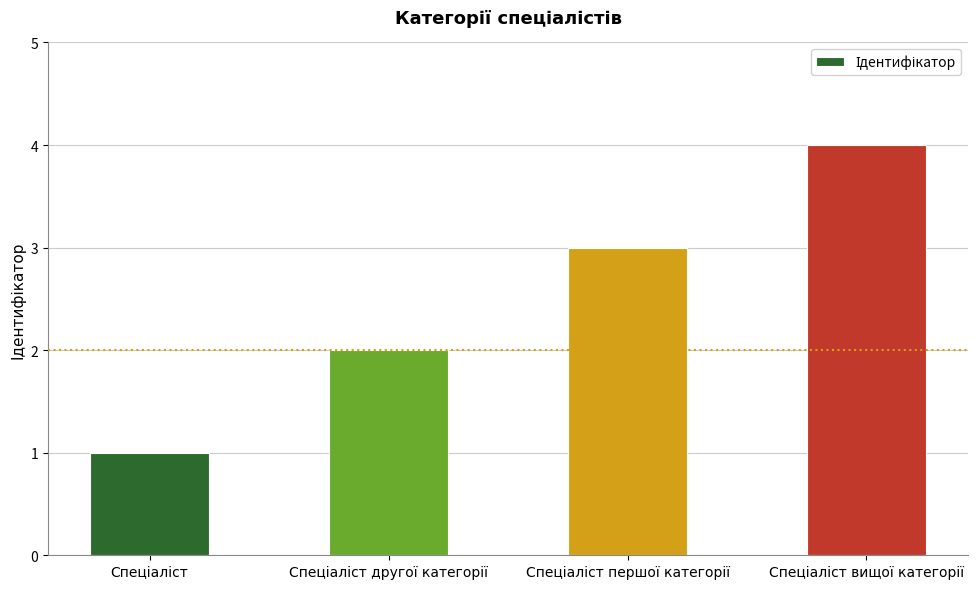

What is the difference between the maximum and minimum values?

3